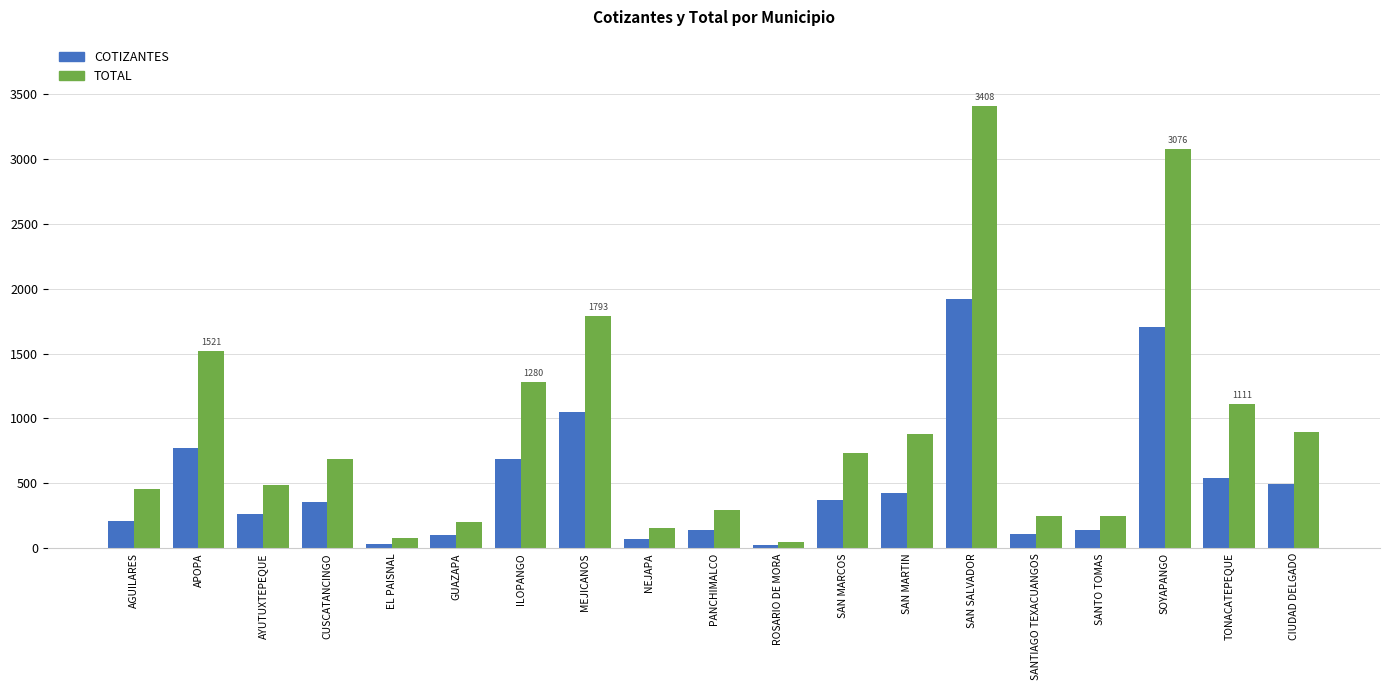

Which series has the widest spread of values?

TOTAL